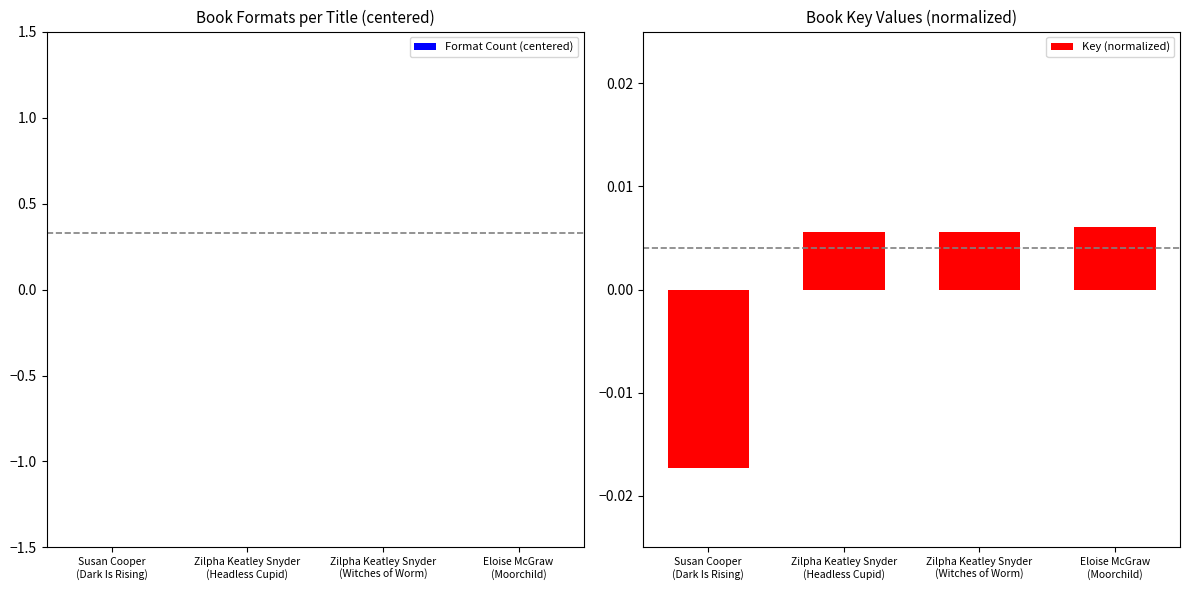

How many values are between 0 and 1?

3